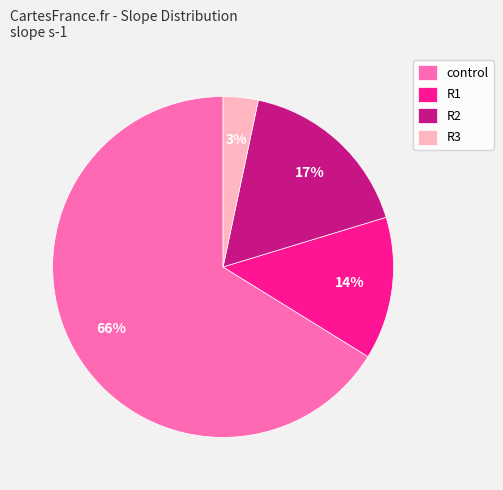

Rank the categories by value from highest to lowest.

control, R2, R1, R3